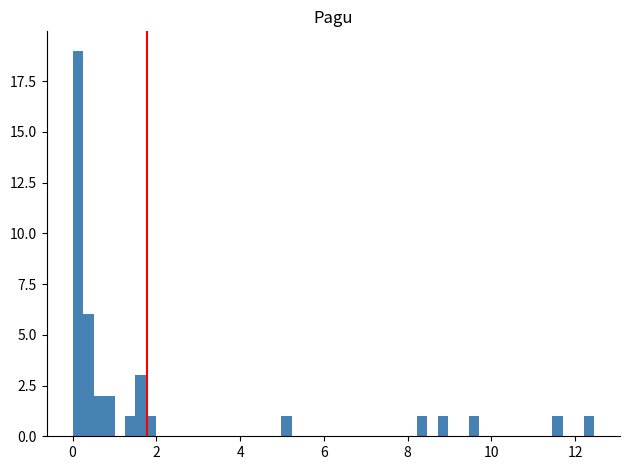

Read against the x-axis, roughly where is the centre of the tallest bar?

0.2